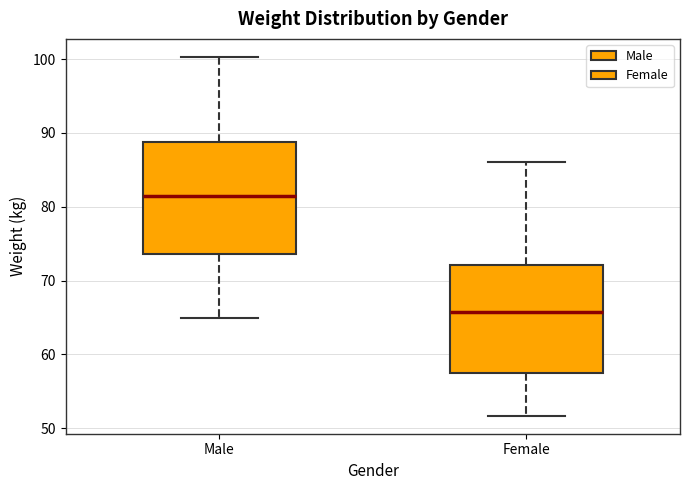

Where is the upper edge of the box for Female on the y-axis? The values are not printed on the chart, so give them approximately, as read against the axis.

72